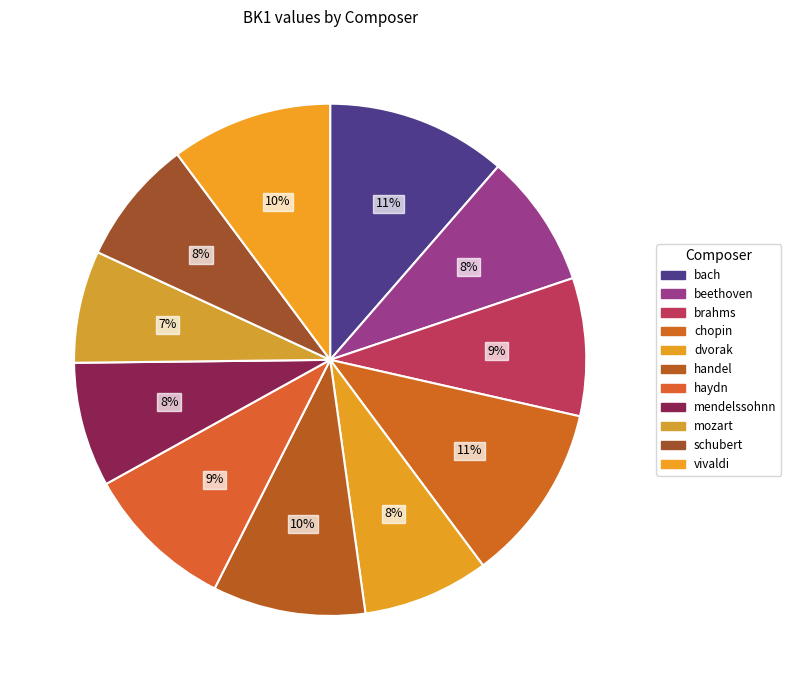

Does any single category account for the majority?

No